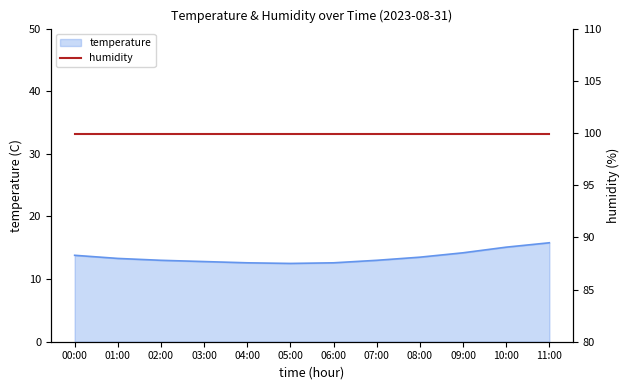

What is the change in value from 05:00 to 06:00?

+0.1